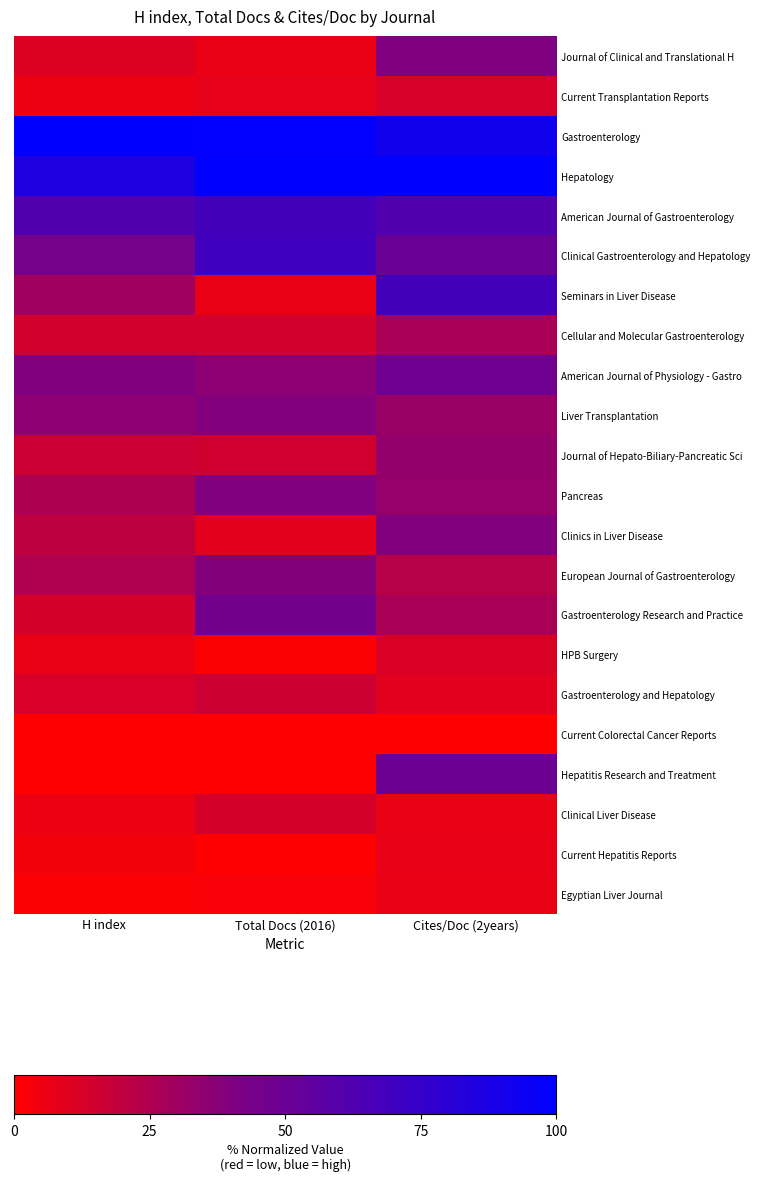

Count the number of data series in this chart.

22